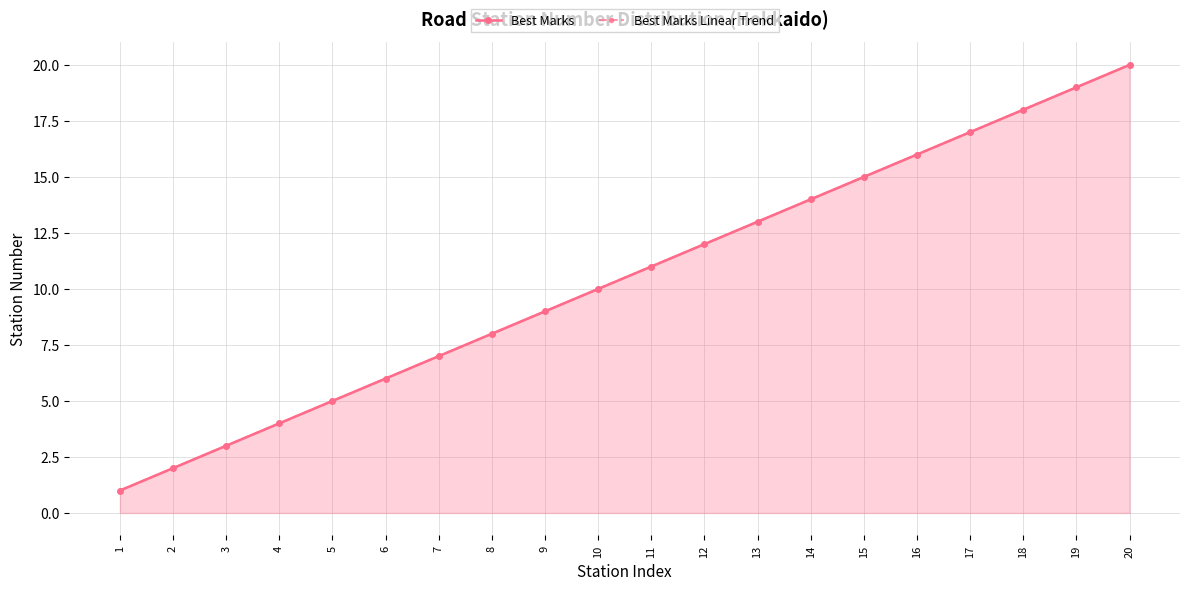

Which has a higher value, 15 or 18?

18